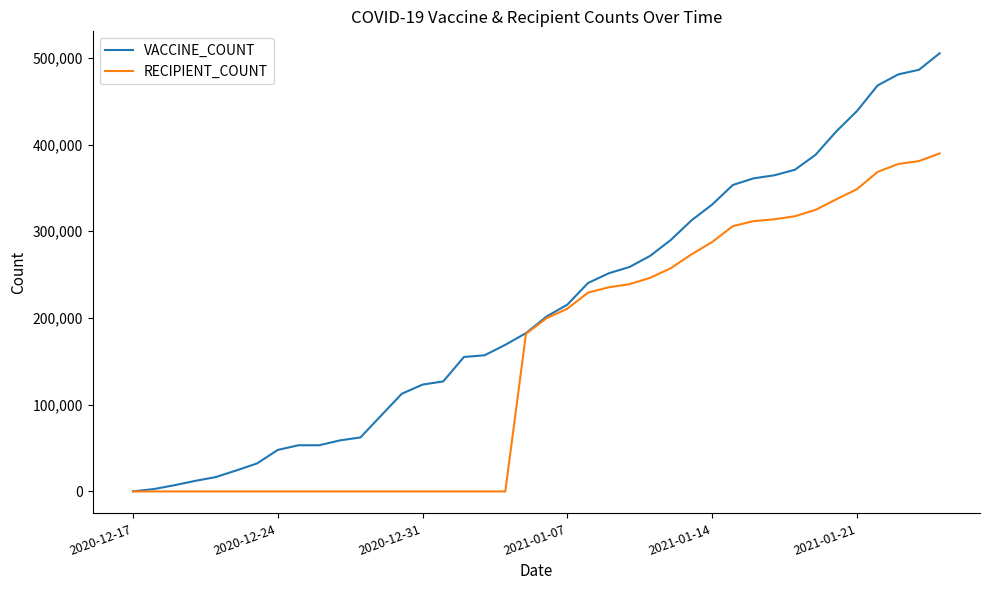

Which series has the largest total across all categories?

VACCINE_COUNT